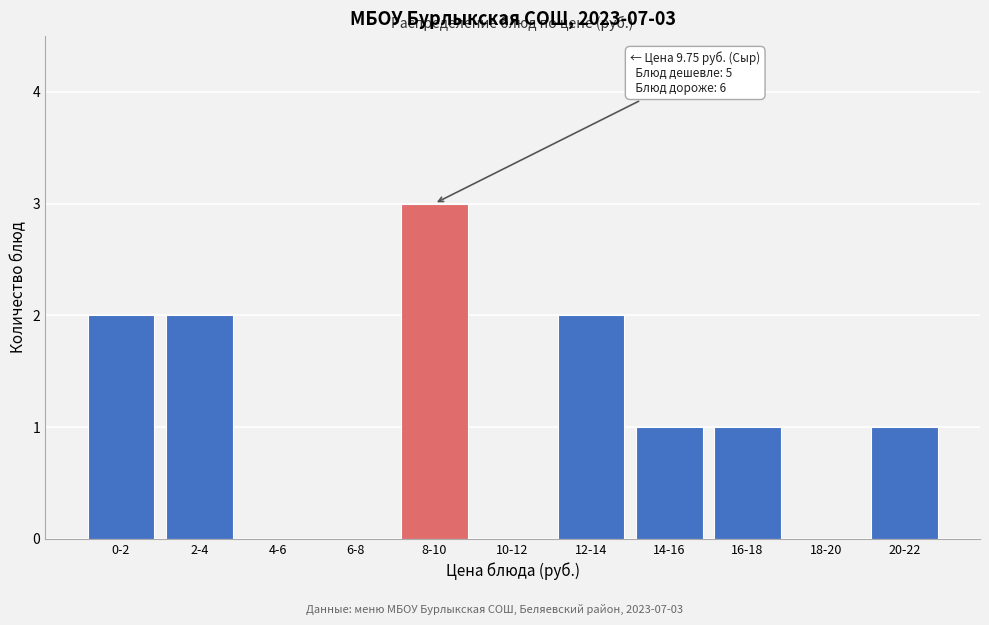

The chart shows a value of 1 at 16-18. True or false?

True